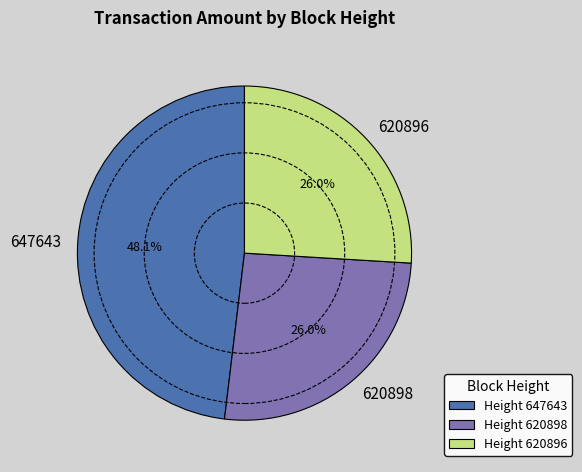

Between 620896 and 647643, which is larger?

647643